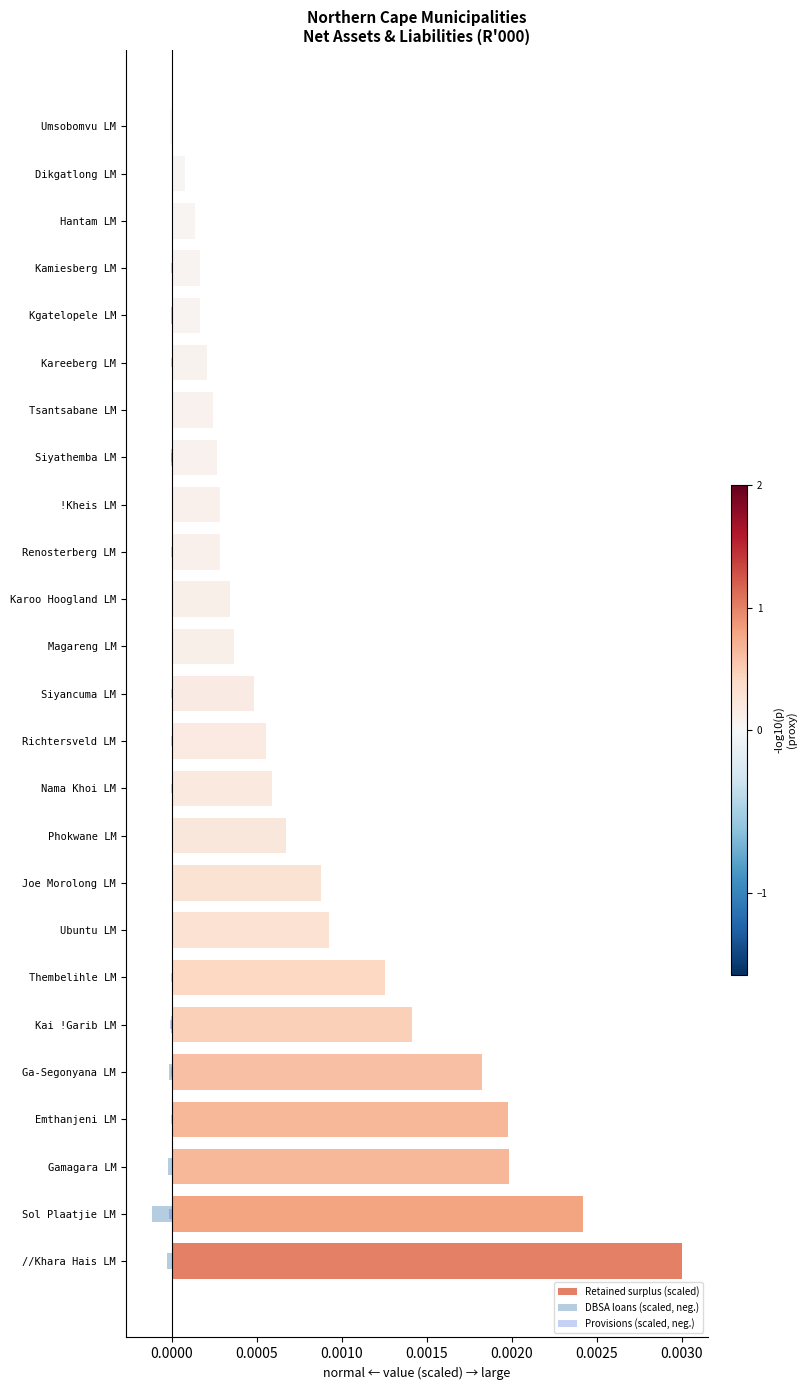

Count the number of categories in the chart.

25